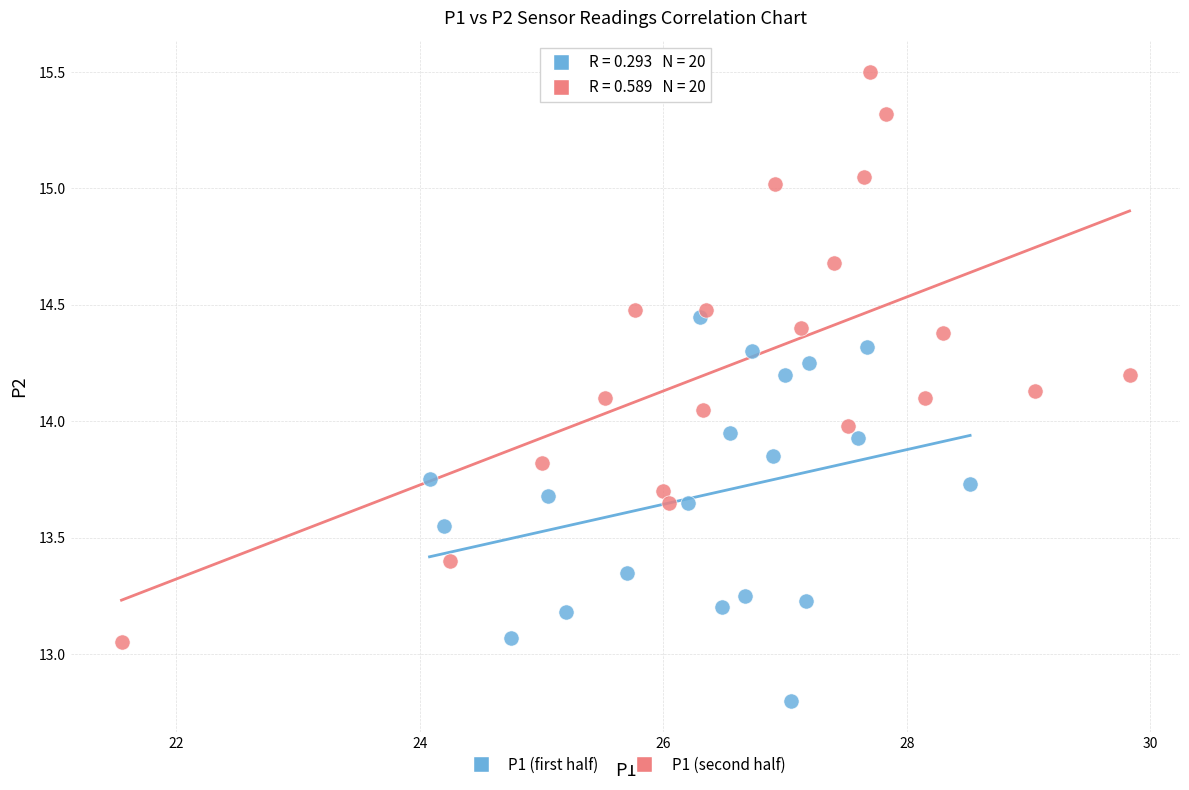

Which series reaches the maximum Y coordinate?

P1 (second half)